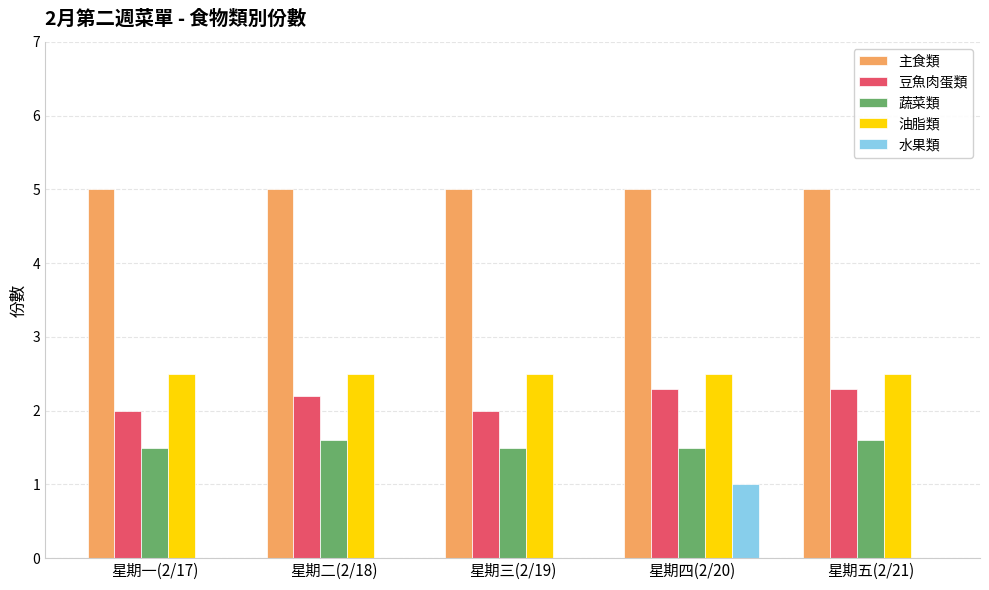

Reading right to left, extract all data points from this chart.

主食類: 5.0	5.0	5.0	5.0	5.0
豆魚肉蛋類: 2.3	2.3	2.0	2.2	2.0
蔬菜類: 1.6	1.5	1.5	1.6	1.5
油脂類: 2.5	2.5	2.5	2.5	2.5
水果類: 0.0	1.0	0.0	0.0	0.0